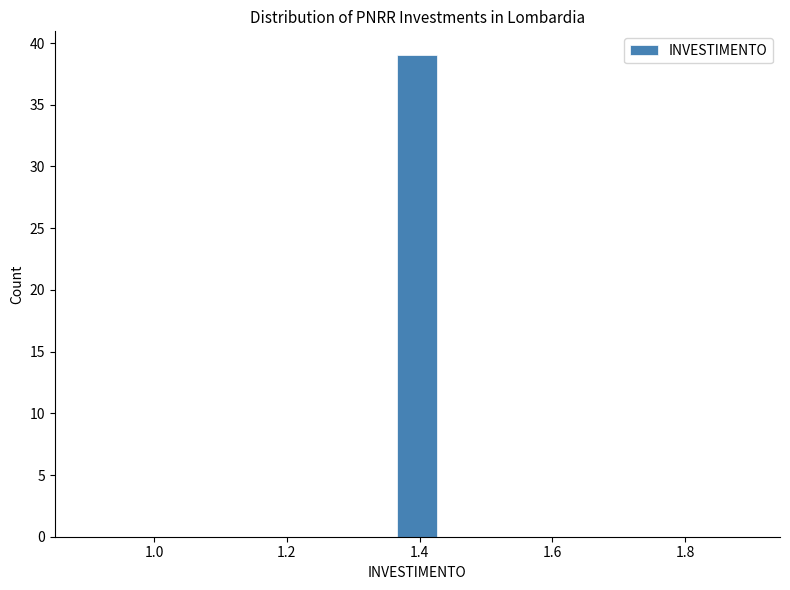

Around what value on the x-axis is the tallest bar? Give the approximate position of its centre, as read against the axis.

1.40